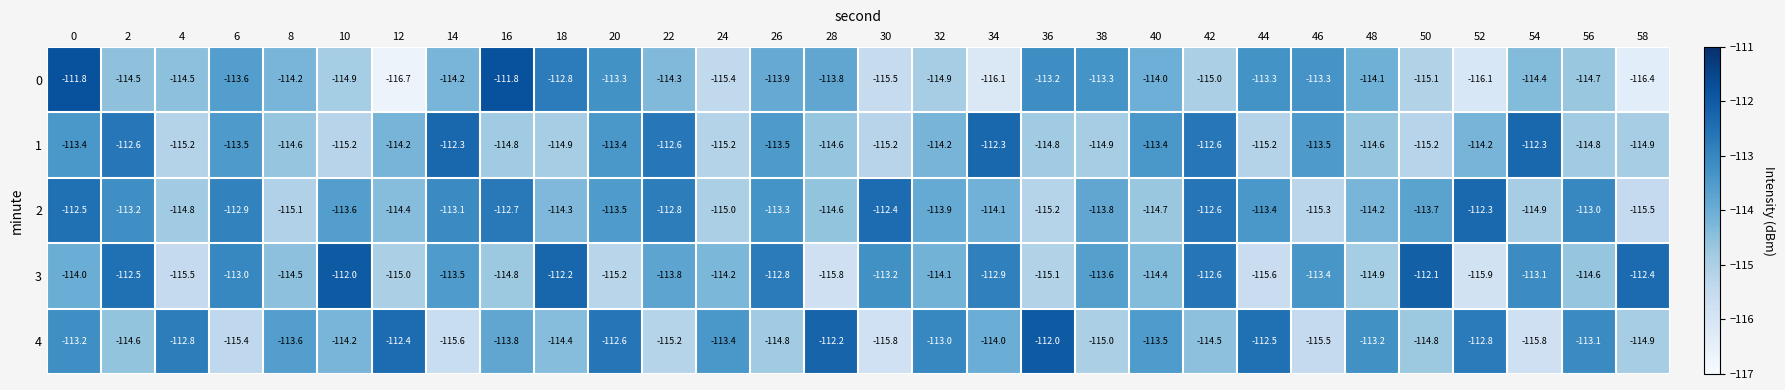

Which series changed the most between 2 and 44?

3